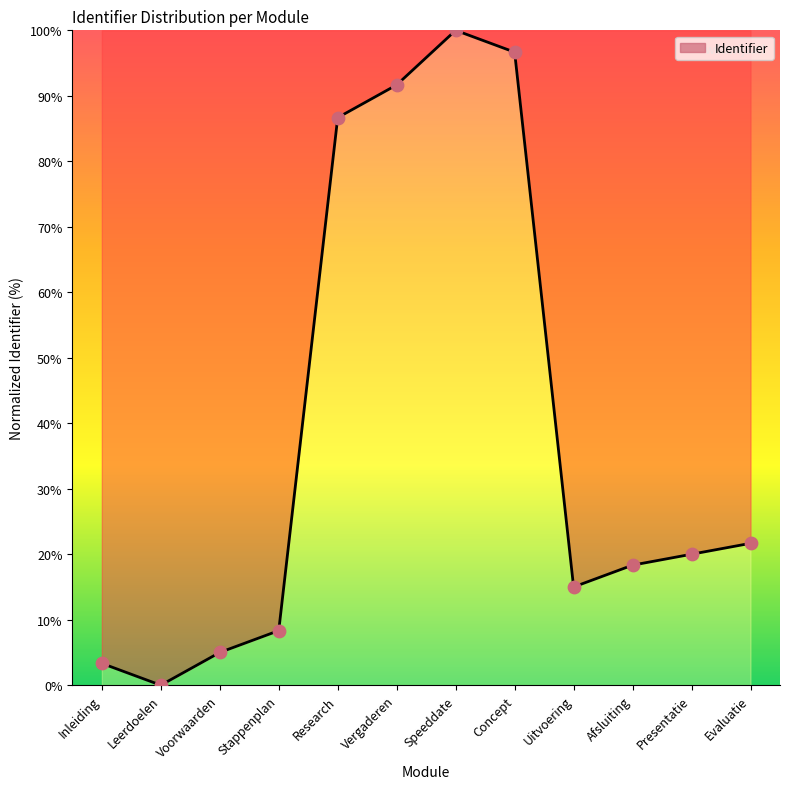

Between Afsluiting and Presentatie, which is larger?

Presentatie